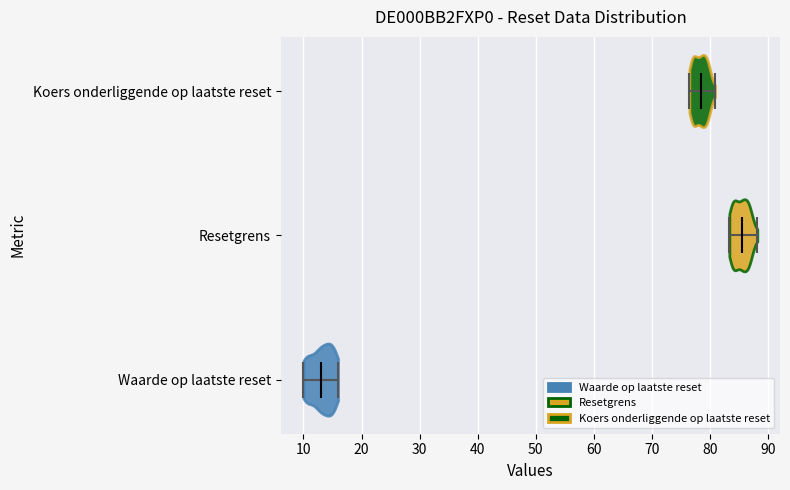

Reading bottom to top, read every violin against the x-axis: where its median line is, and the lowest and highest points it reaches. The values are not printed on the chart, so give them approximately, as read against the axis.

Waarde op laatste reset: median line 13, lowest point 10, highest point 16
Resetgrens: median line 85, lowest point 83, highest point 88
Koers onderliggende op laatste reset: median line 78, lowest point 76, highest point 81